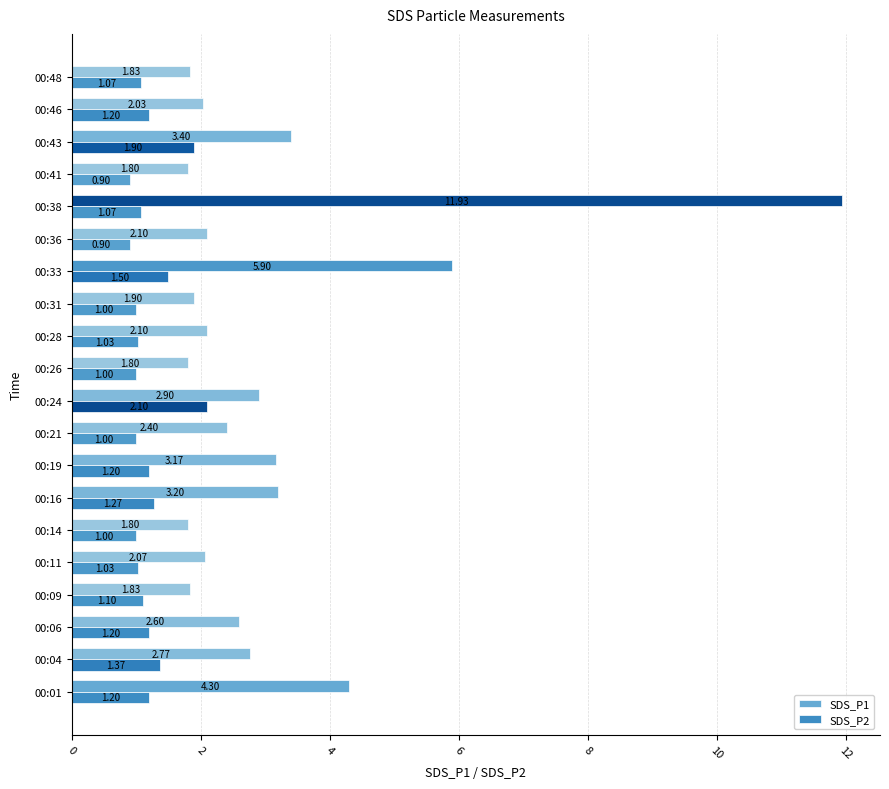

Reading right to left, what are all the values shown in this chart?

SDS_P1: 1.8	2.0	3.4	1.8	11.9	2.1	5.9	1.9	2.1	1.8	2.9	2.4	3.2	3.2	1.8	2.1	1.8	2.6	2.8	4.3
SDS_P2: 1.1	1.2	1.9	0.9	1.1	0.9	1.5	1.0	1.0	1.0	2.1	1.0	1.2	1.3	1.0	1.0	1.1	1.2	1.4	1.2